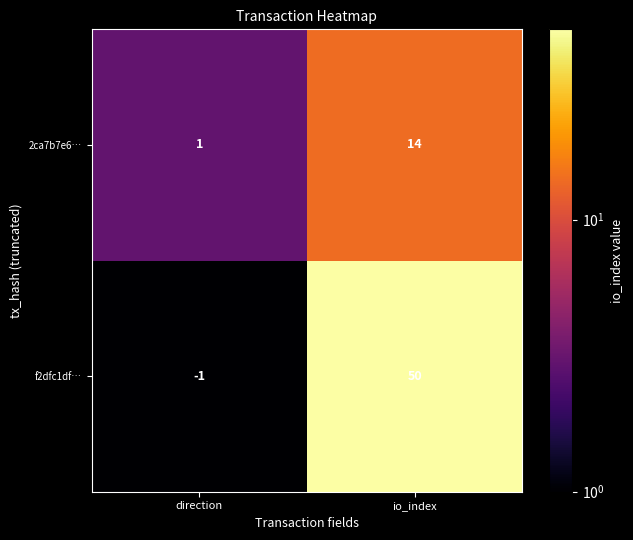

The value of 2ca7b7e6… at direction is 1. True or false?

True